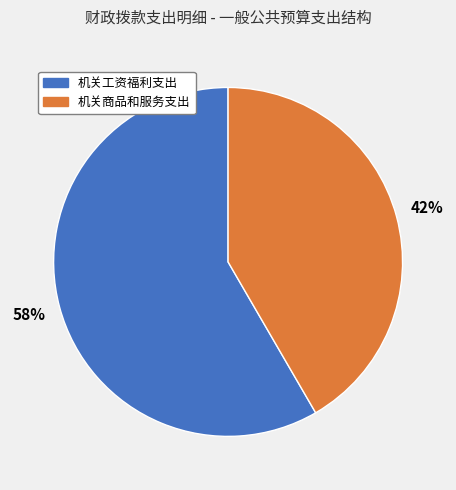

To the nearest percent, what is the combined percentage of 机关工资福利支出 and 机关商品和服务支出?

100%